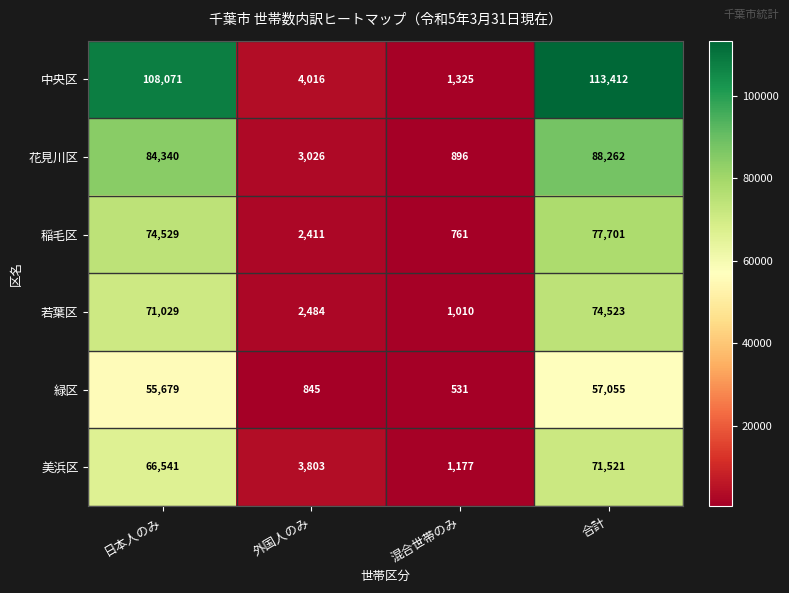

What is the maximum value for 花見川区?

88262